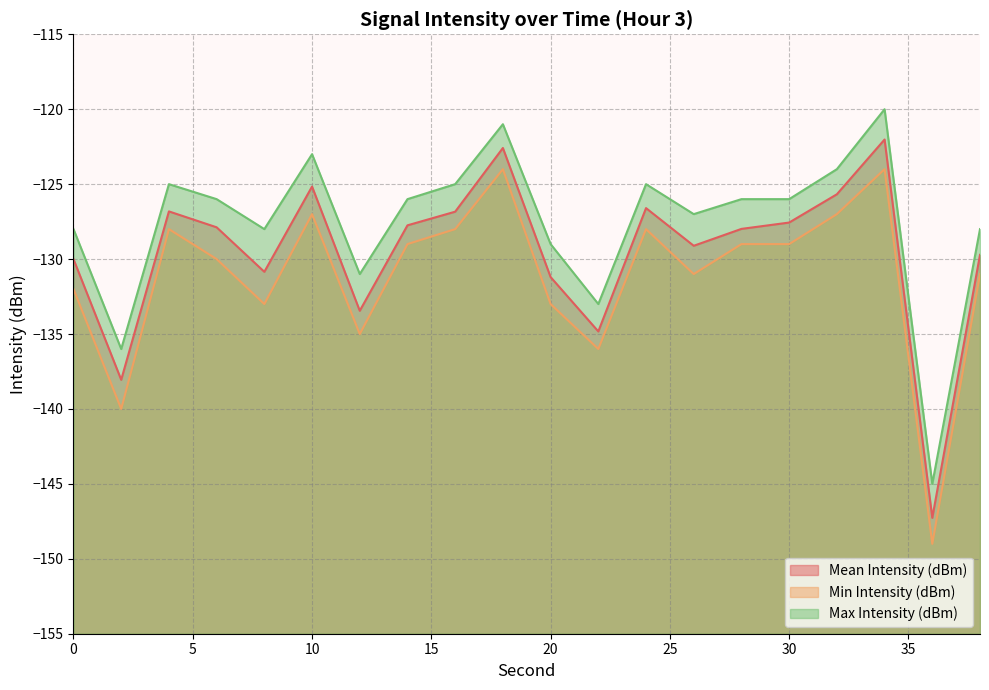

How many lines are shown in the chart?

3